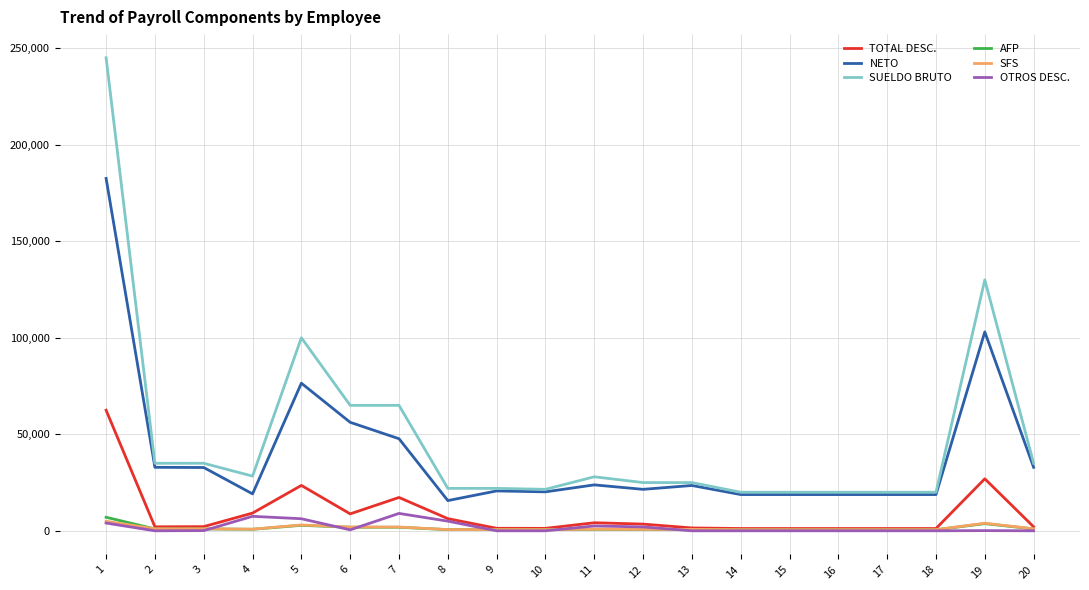

True or false: SFS and NETO intersect in this chart.

False